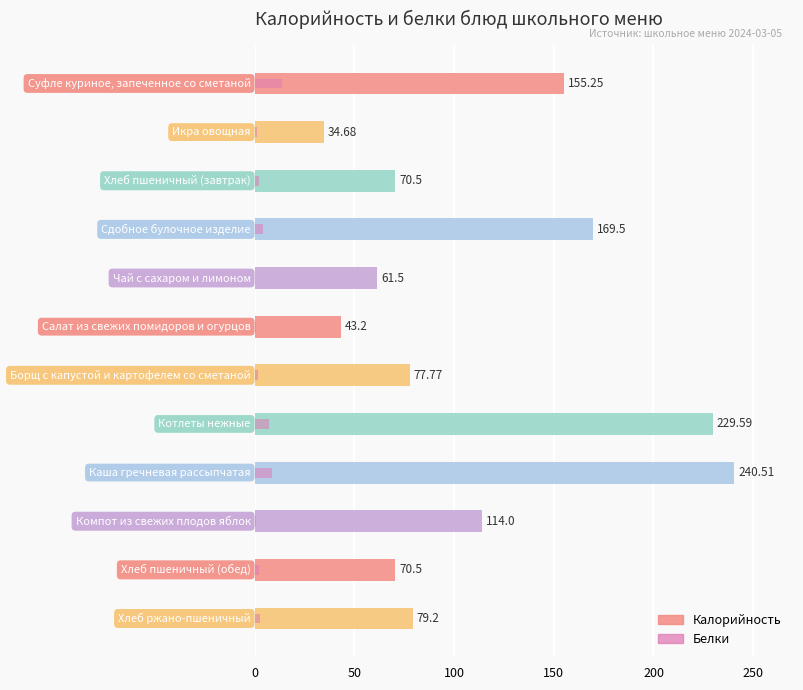

The Белки series shows 1.2 at 150. True or false?

False